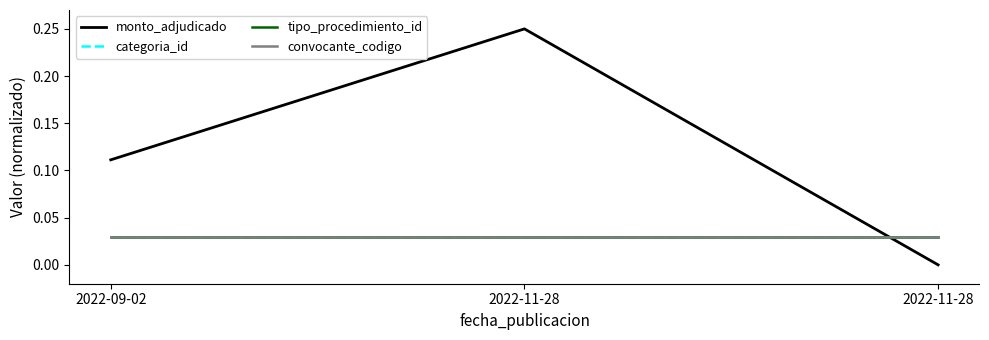

List the series in order of their peak value, lowest first.

categoria_id, tipo_procedimiento_id, convocante_codigo, monto_adjudicado